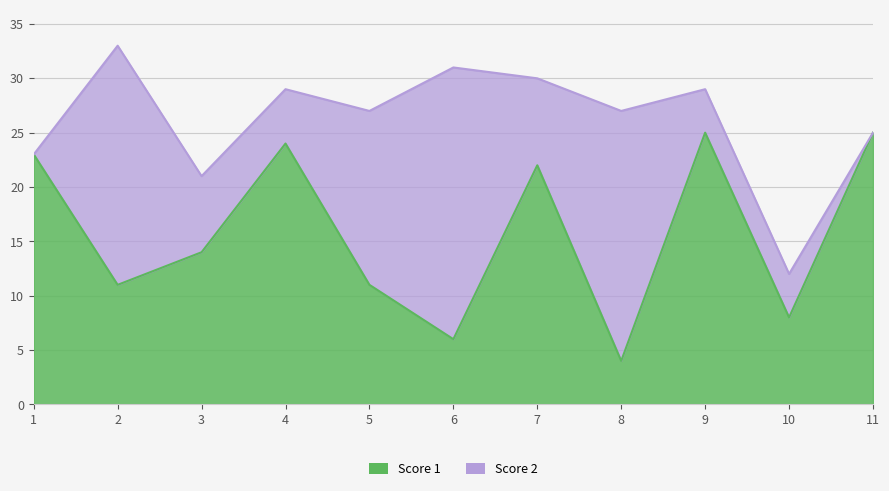

Read the value at 9, to the nearest 10.

20